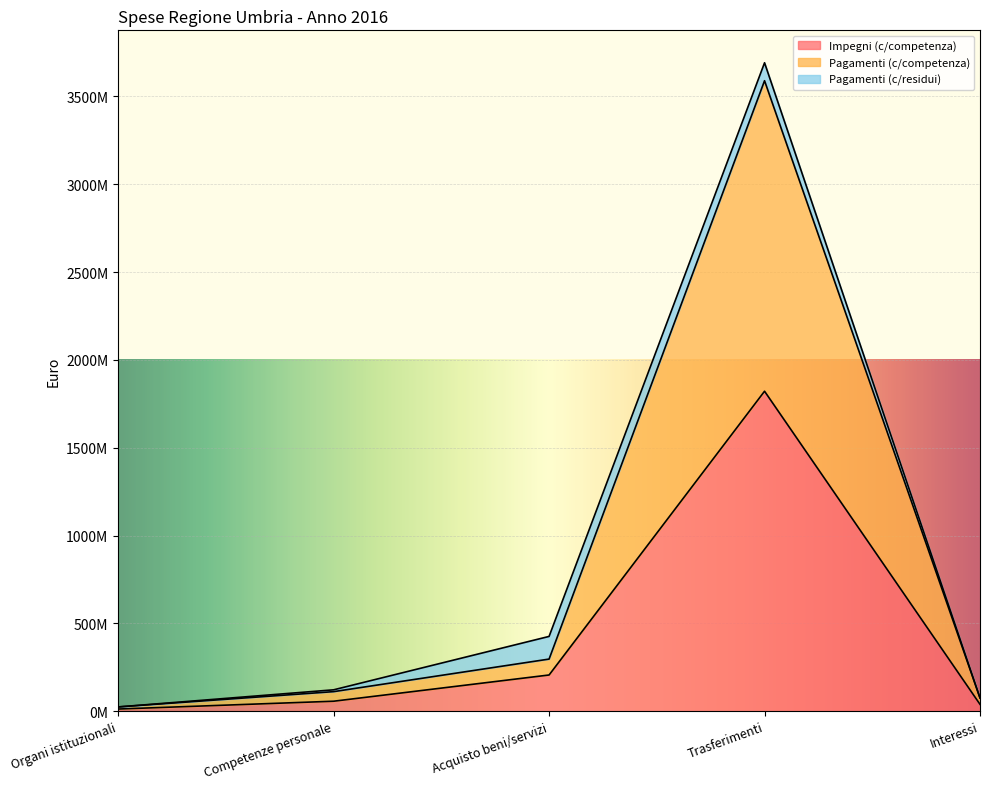

Between Trasferimenti and Acquisto beni/servizi, which is larger?

Trasferimenti